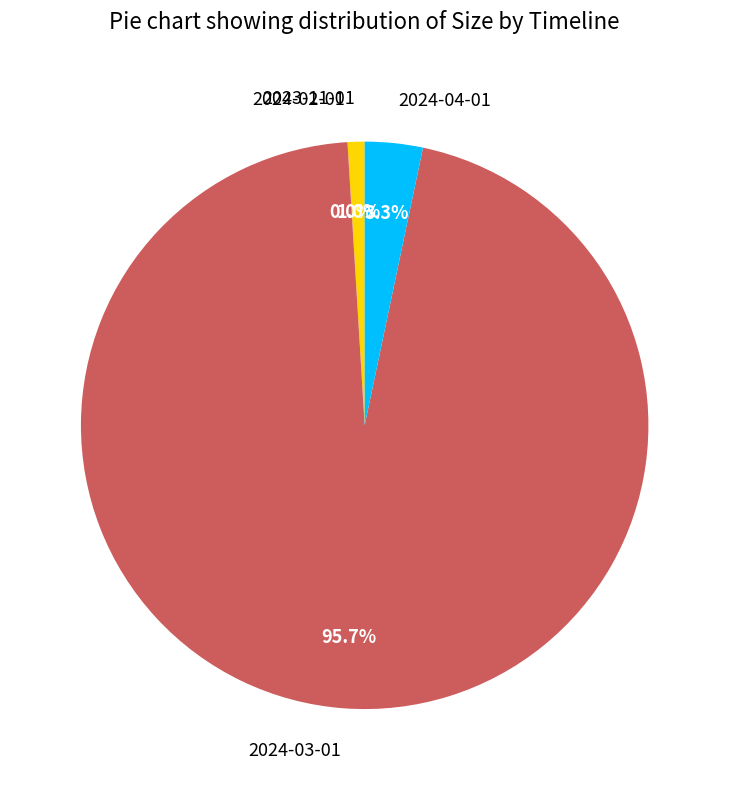

Does 2023-11-01 represent more than half of the total?

No